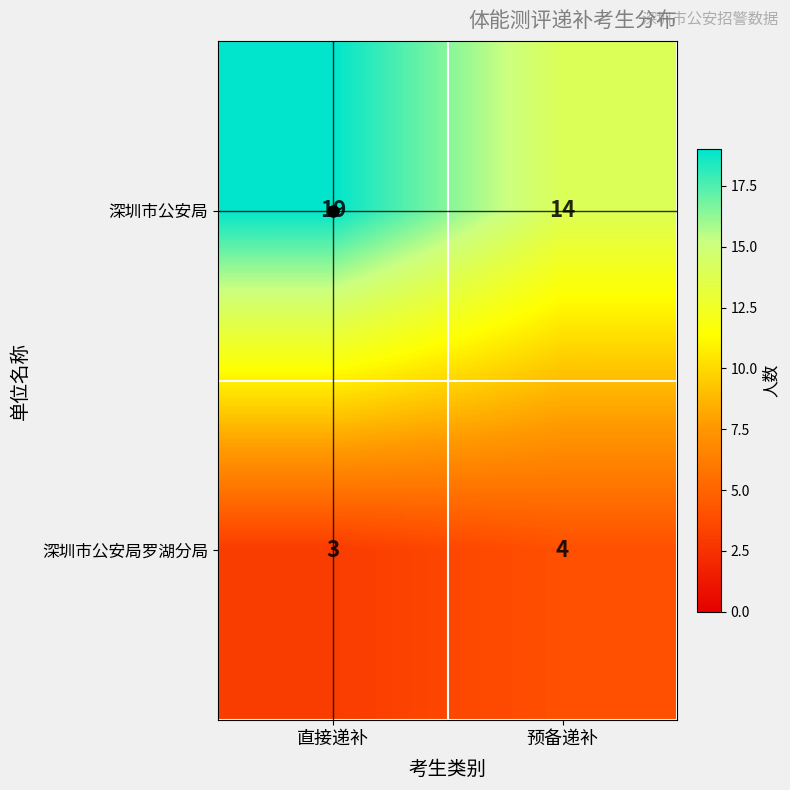

What is the difference between the 深圳市公安局 values at 直接递补 and 预备递补?

5